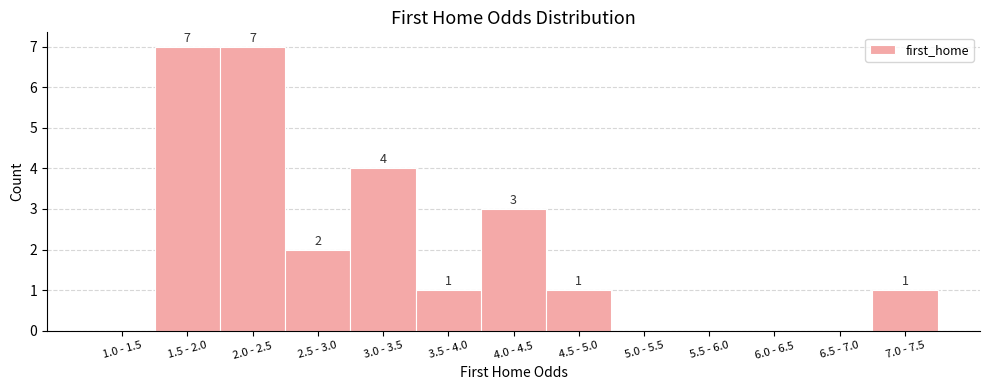

Reading right to left, list all the values displayed in this chart.

7.0 - 7.5=1	6.5 - 7.0=0	6.0 - 6.5=0	5.5 - 6.0=0	5.0 - 5.5=0	4.5 - 5.0=1	4.0 - 4.5=3	3.5 - 4.0=1	3.0 - 3.5=4	2.5 - 3.0=2	2.0 - 2.5=7	1.5 - 2.0=7	1.0 - 1.5=0